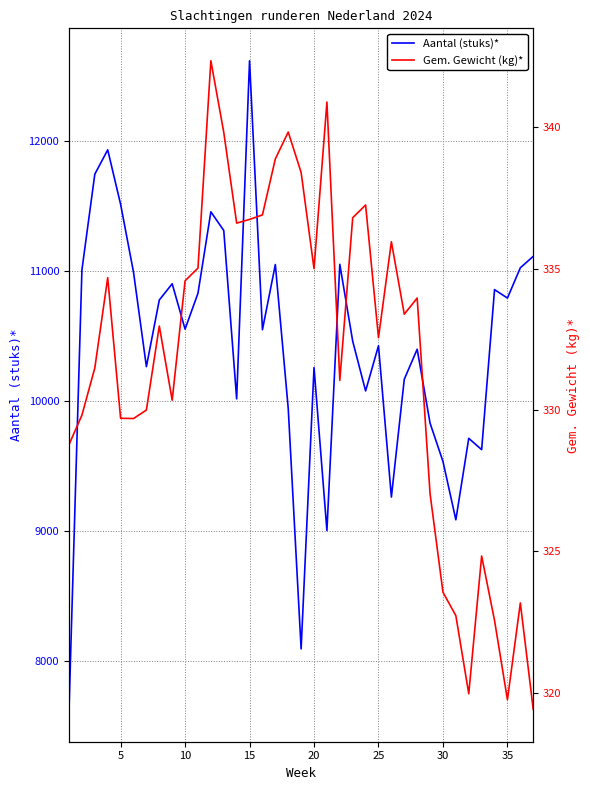

Count the number of categories in the chart.

37